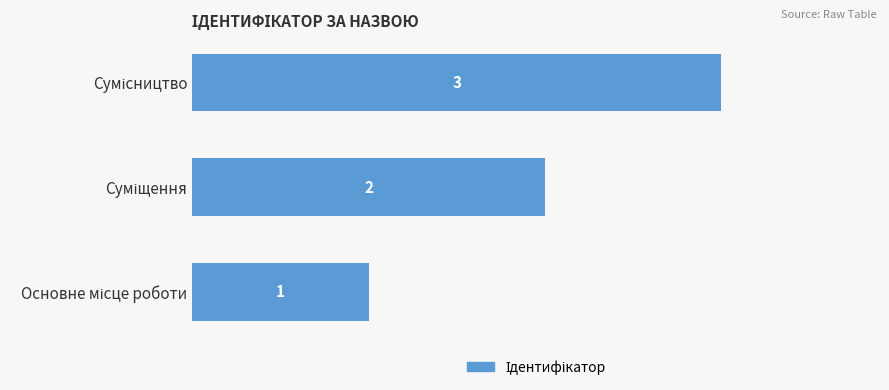

What is the sum of all values?

6